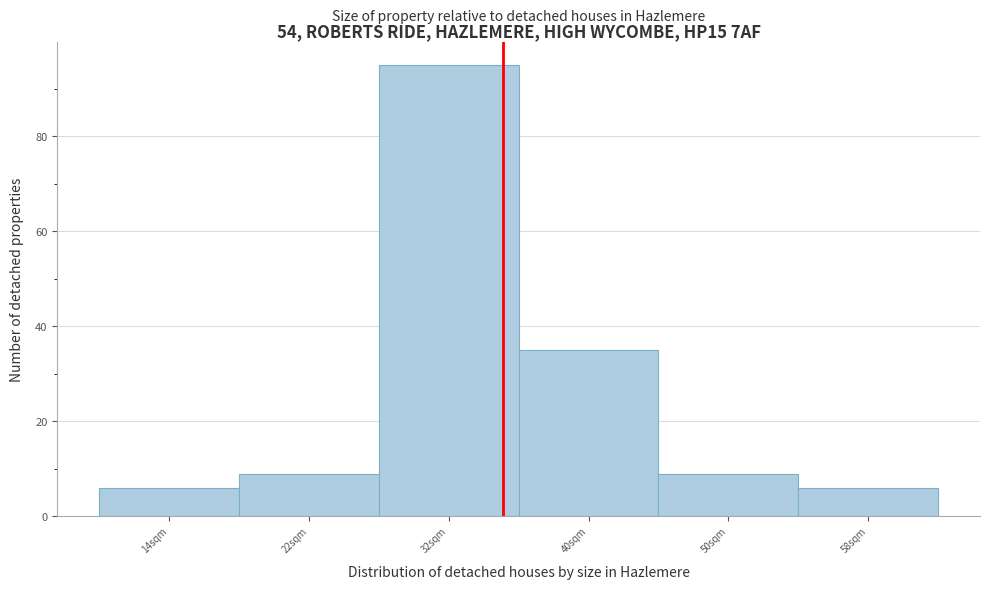

Reading left to right, list every bar in this chart as the range it spans on the x-axis followed by its height. The values are not printed on the chart, so give them approximately, as read against the axis.

9 to 18: 6
18 to 27: 10
27 to 36: 96
36 to 45: 36
45 to 54: 10
54 to 63: 6